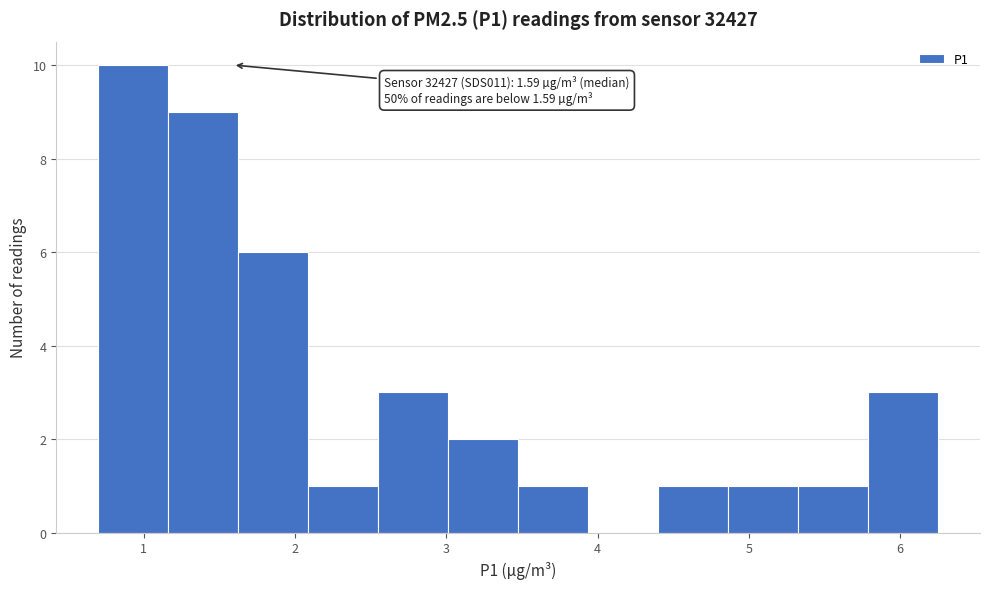

Over which range of the x-axis is the bar tallest?

0.7 to 1.2